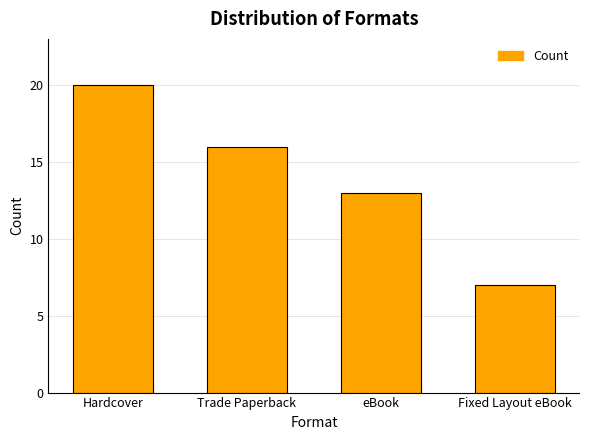

What is the change in value from Hardcover to eBook?

-7